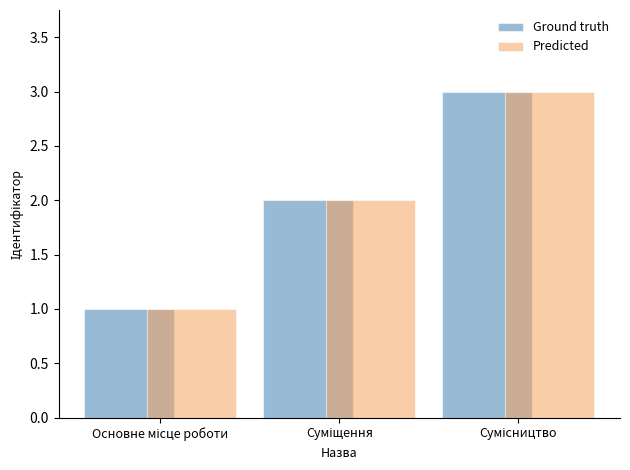

What is the highest value of the Ground truth series?

3